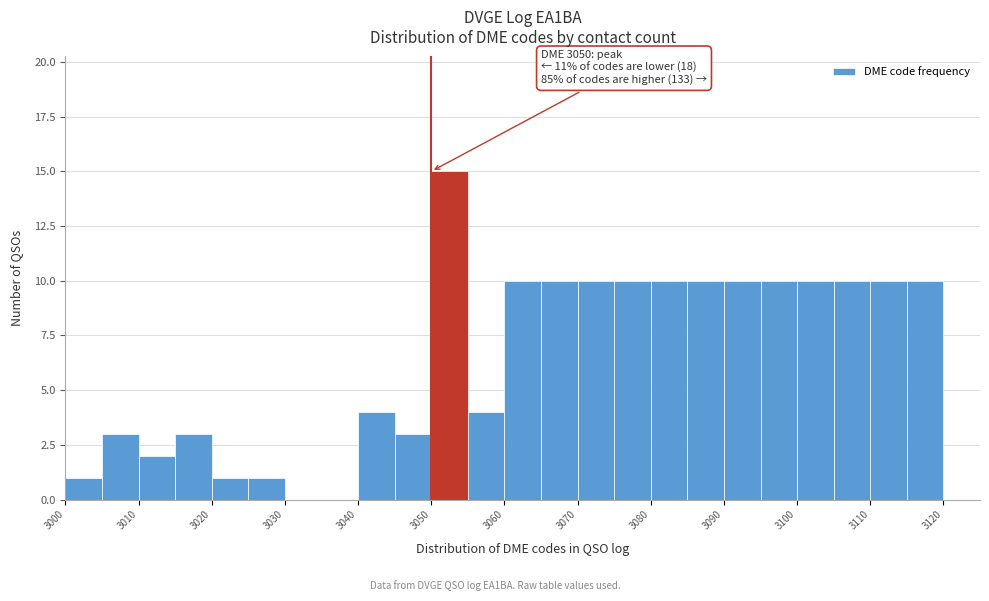

Which range on the x-axis has the tallest bar?

3050 to 3055